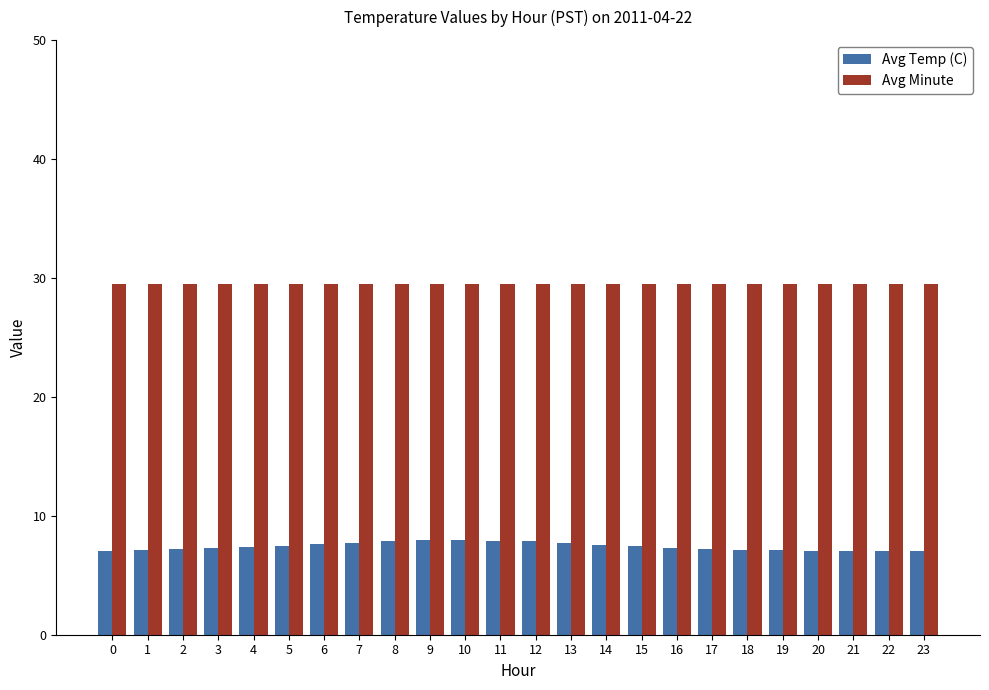

What is the difference between the second highest and second lowest values in the Avg Temp (C) series?

0.9